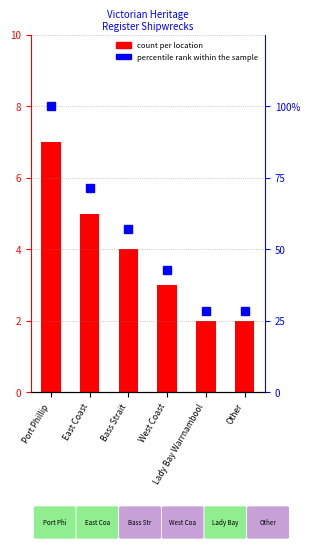

Which category has the lowest value in the percentile rank within the sample series?

Lady Bay Warrnambool